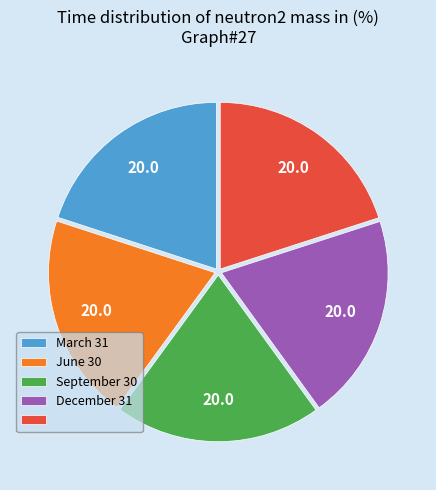

Is there a majority slice in this chart?

No